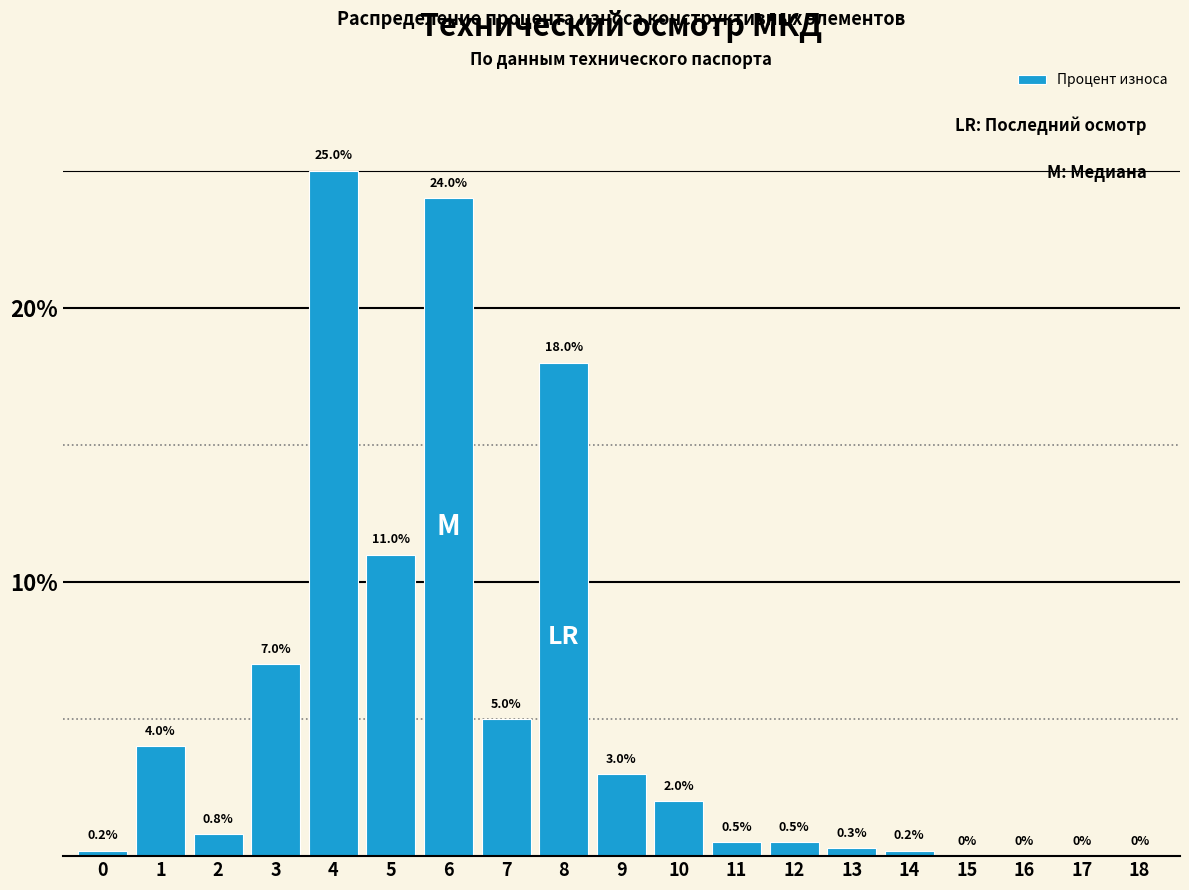

Reading right to left, extract all data points from this chart.

18=0.0	17=0.0	16=0.0	15=0.0	14=0.2	13=0.3	12=0.5	11=0.5	10=2.0	9=3.0	8=18.0	7=5.0	6=24.0	5=11.0	4=25.0	3=7.0	2=0.8	1=4.0	0=0.2